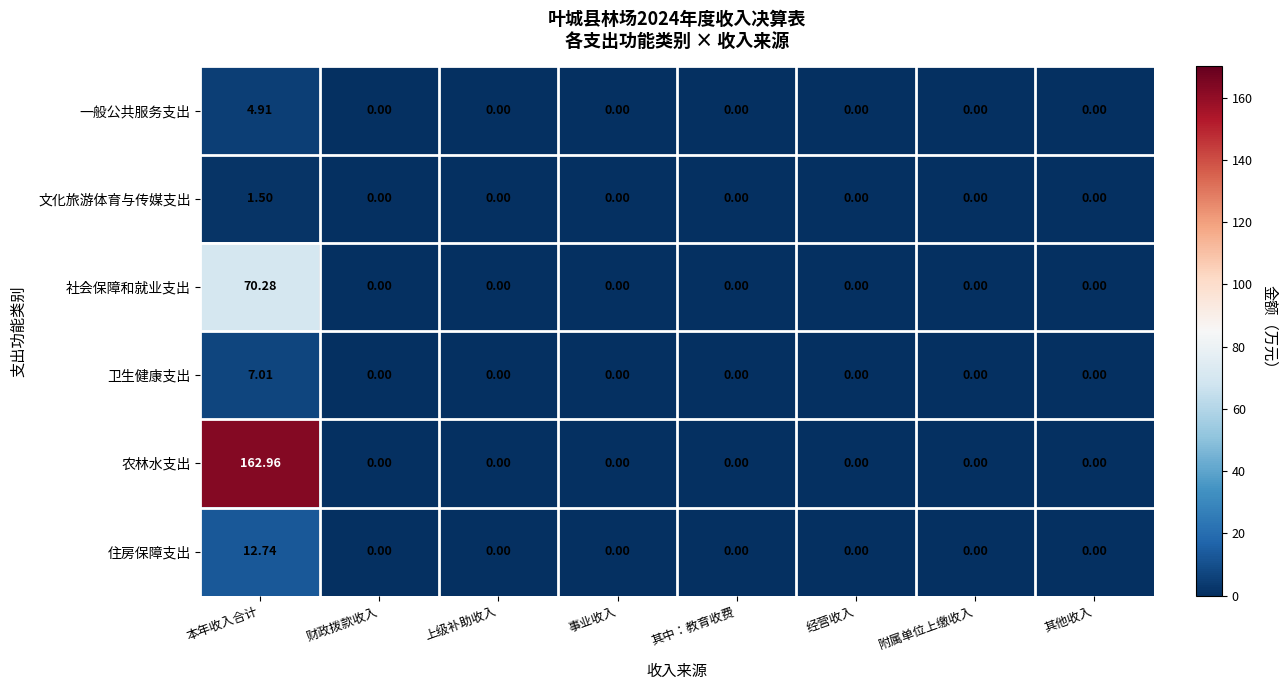

At which category is the sum across all series the highest?

本年收入合计